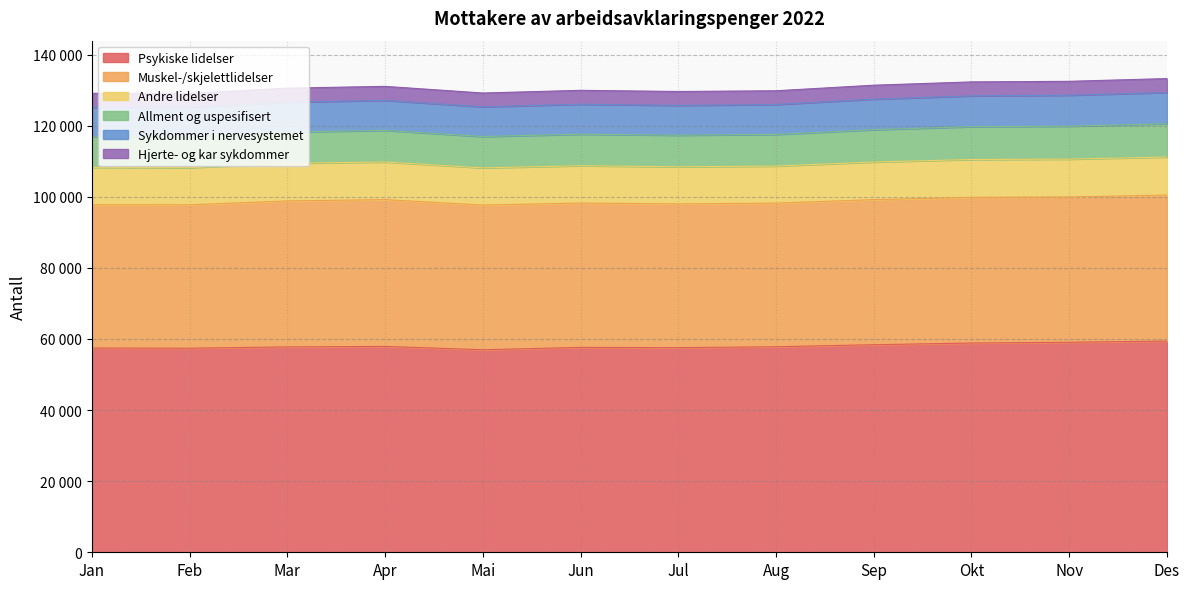

Which category has the highest value in the Allment og uspesifisert series?

Des